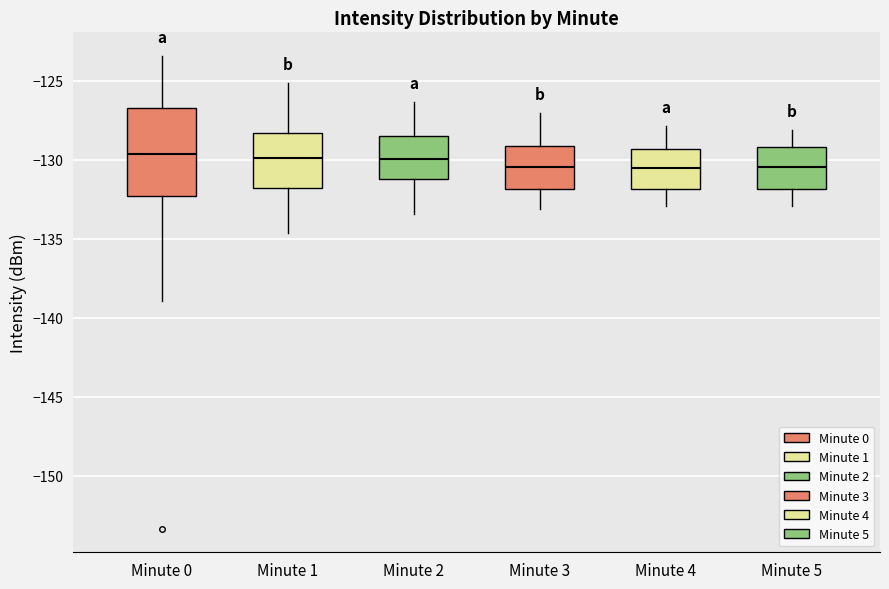

Comparing the boxes themselves (not the whiskers), which one is the tallest?

Minute 0